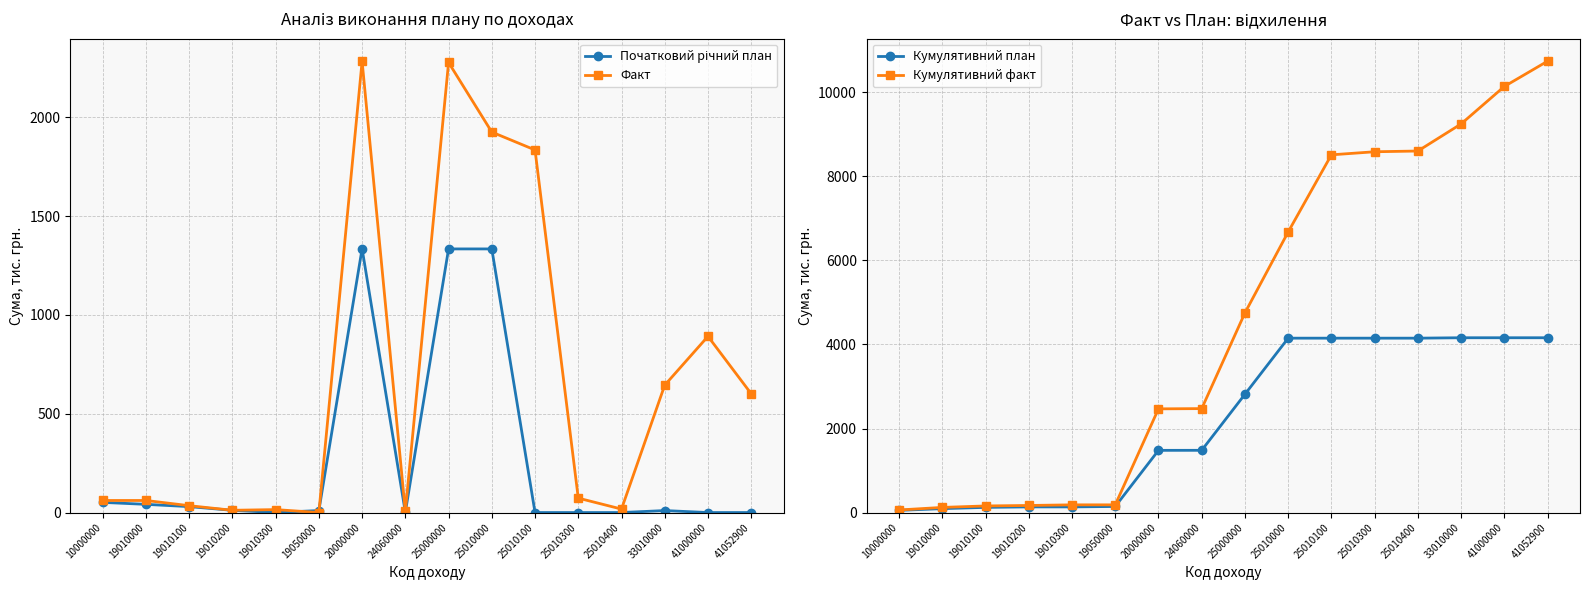

Read the Факт value at 33010000.

644.9